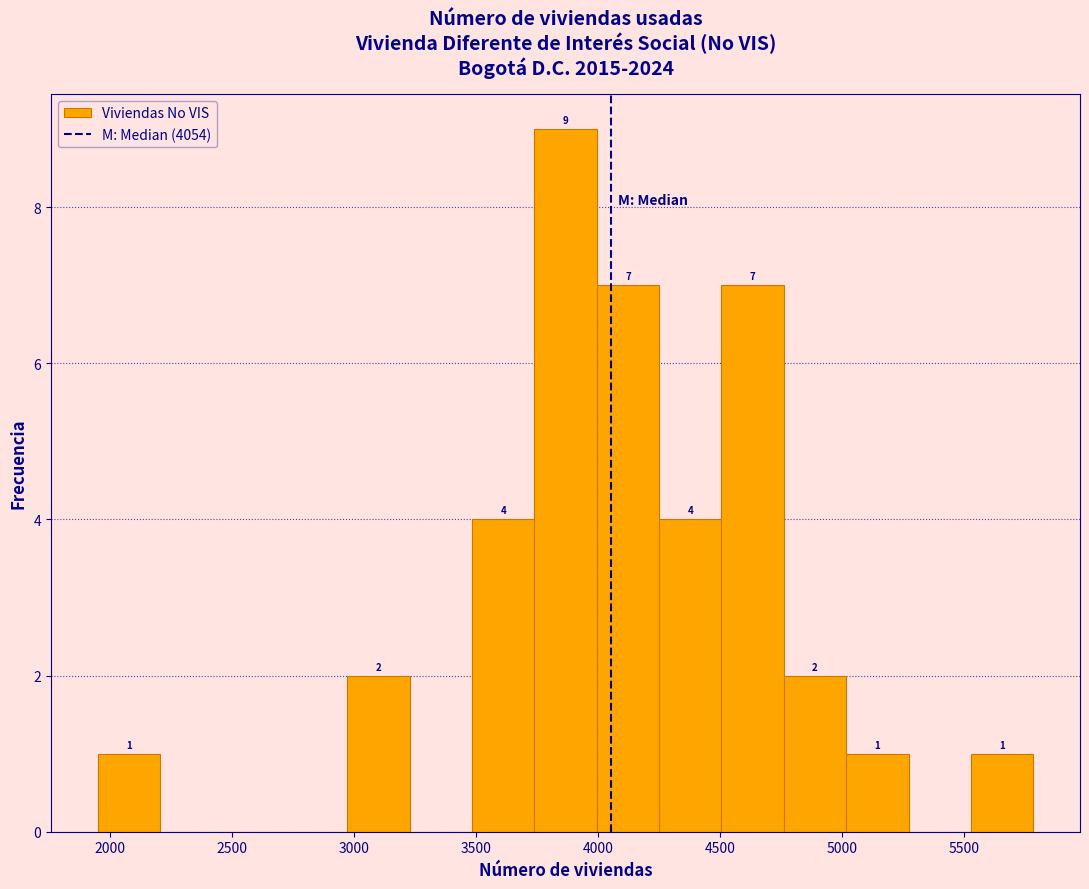

Over which range of the x-axis is the bar tallest?

3750 to 4000